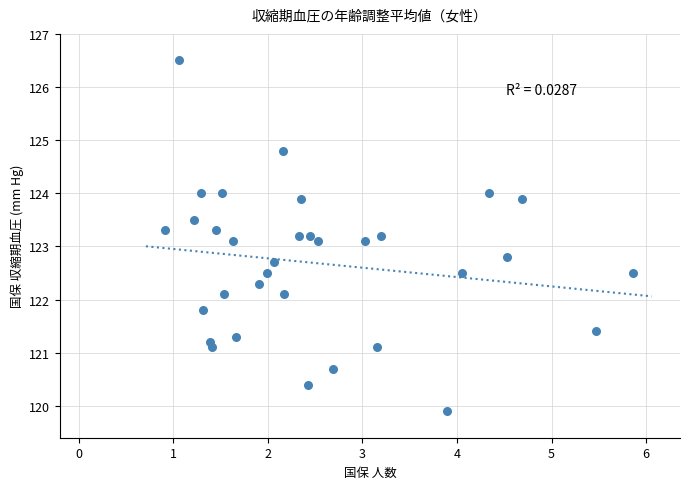

What is the range of X values (max minus min)?

4.9